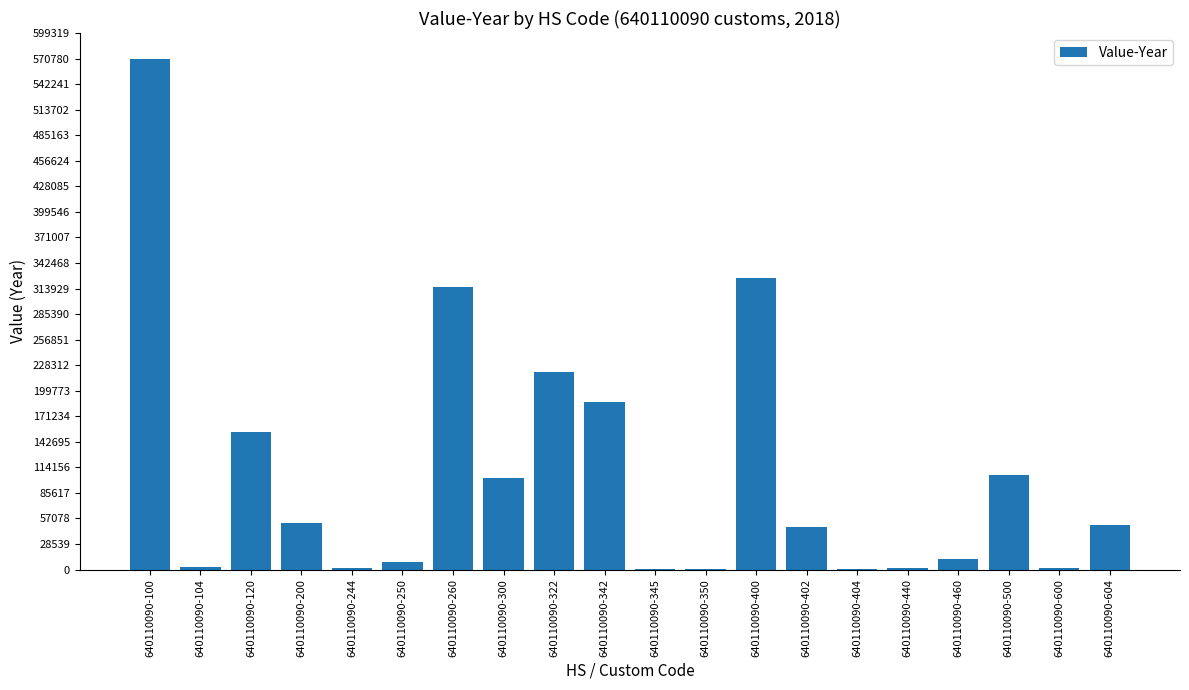

At which category does the chart reach its peak across all series?

640110090-100